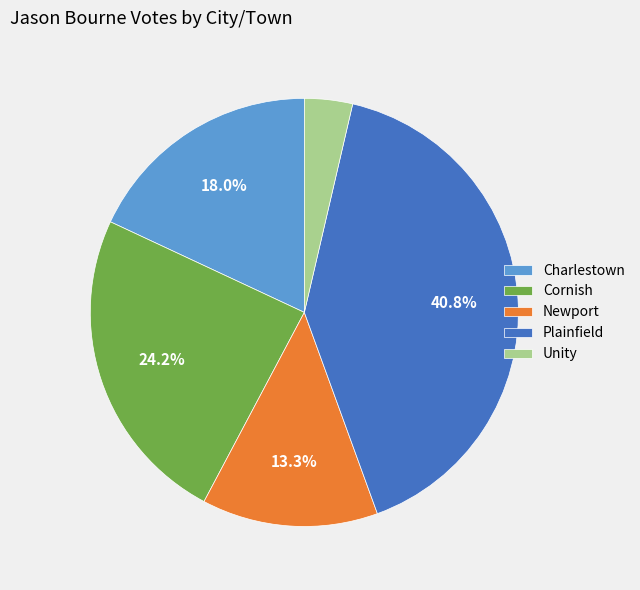

What is the ratio of the value at Cornish to the value at Unity?

6.7